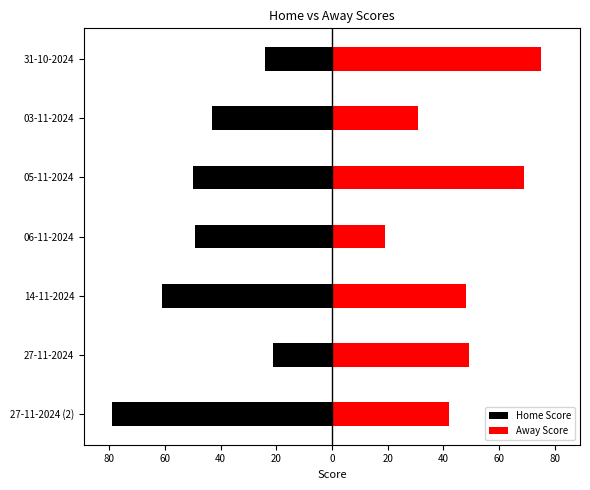

Which series has the largest range (max minus min)?

Home Score